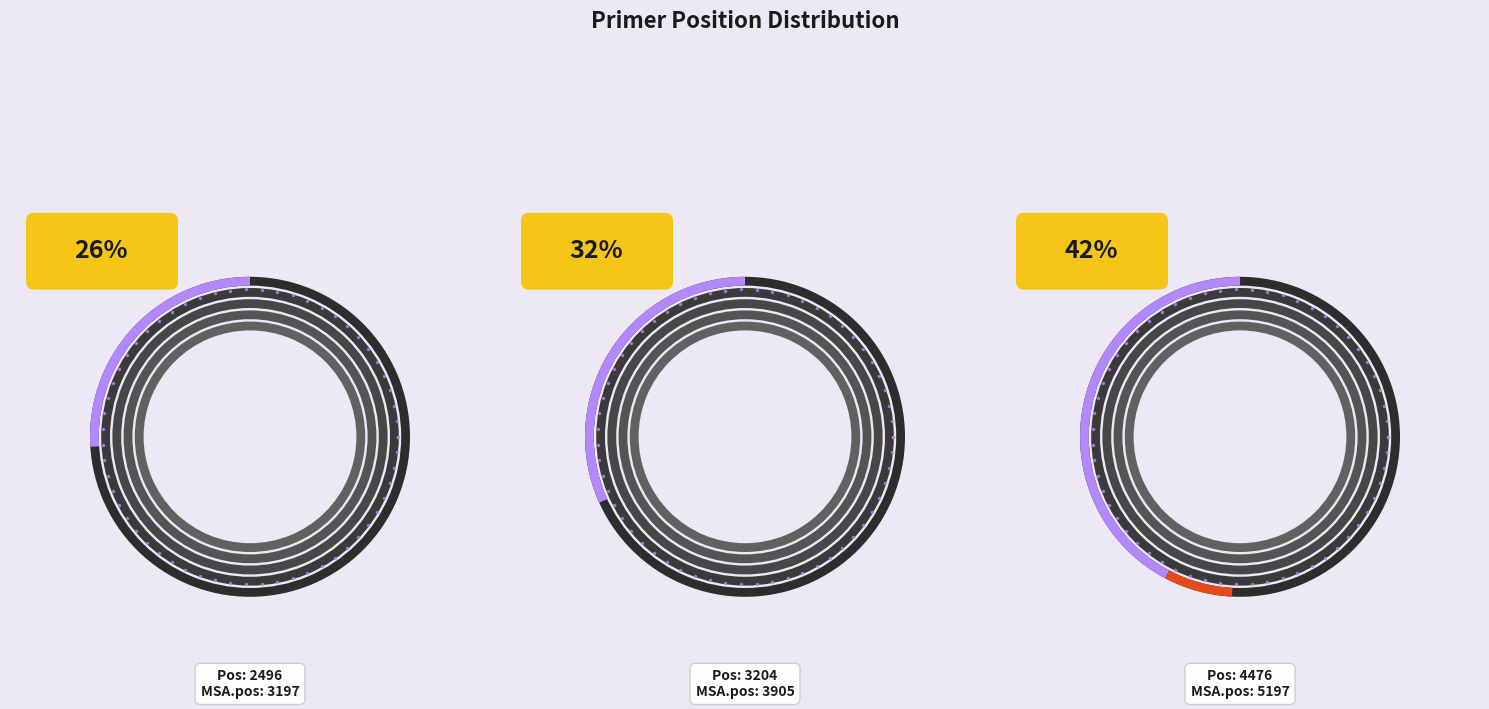

To the nearest percent, what is the difference between the 4476 and 2496 slice percentages?

16%